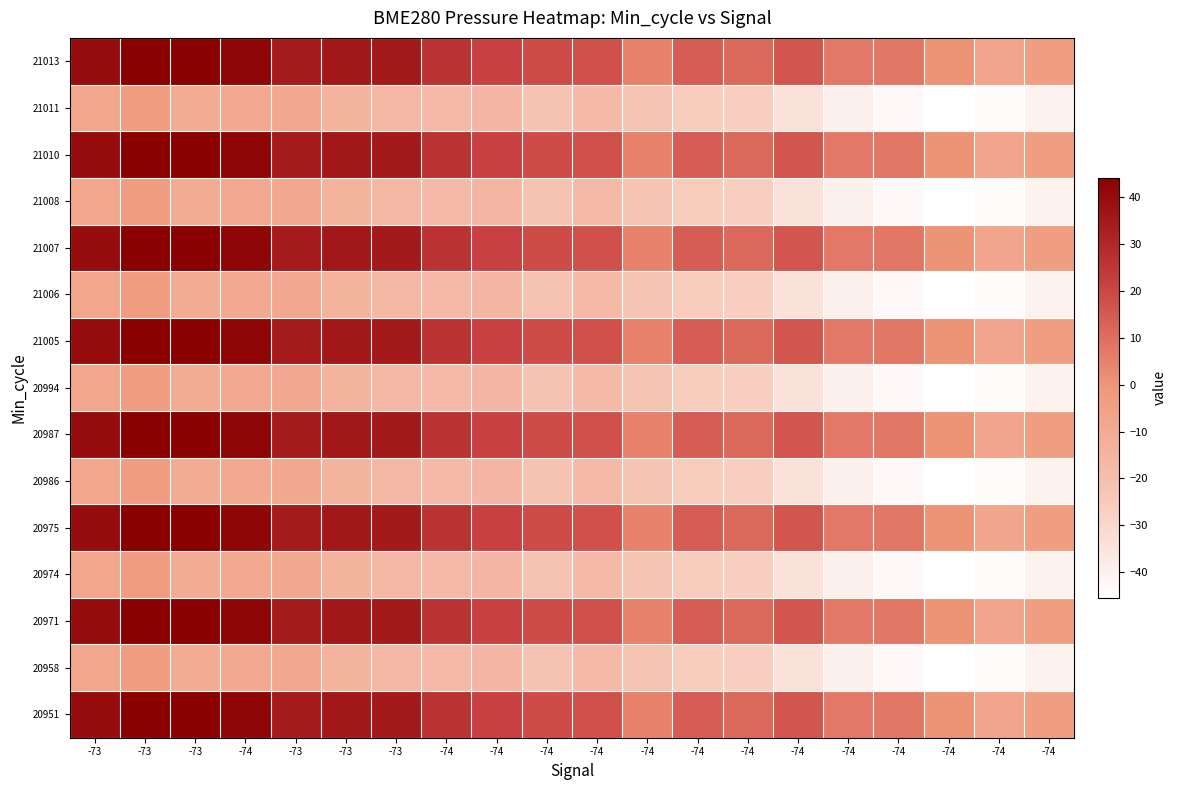

Which series has the largest total across all categories?

20951